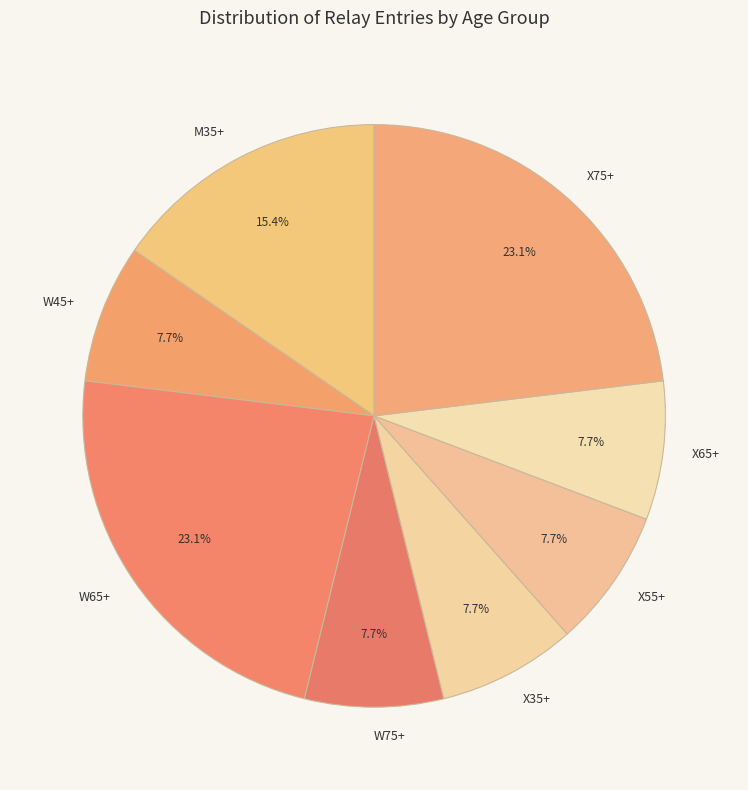

Is W45+ the majority of the pie?

No